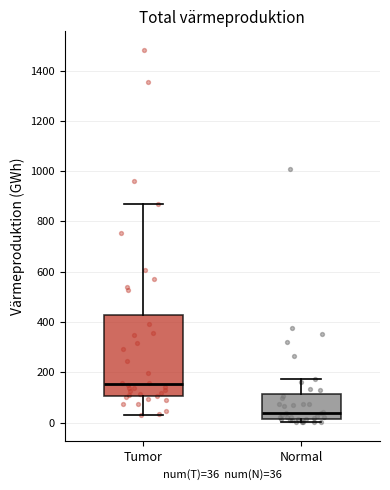

Where does the median line of the box for Tumor sit on the y-axis? The values are not printed on the chart, so give them approximately, as read against the axis.

160